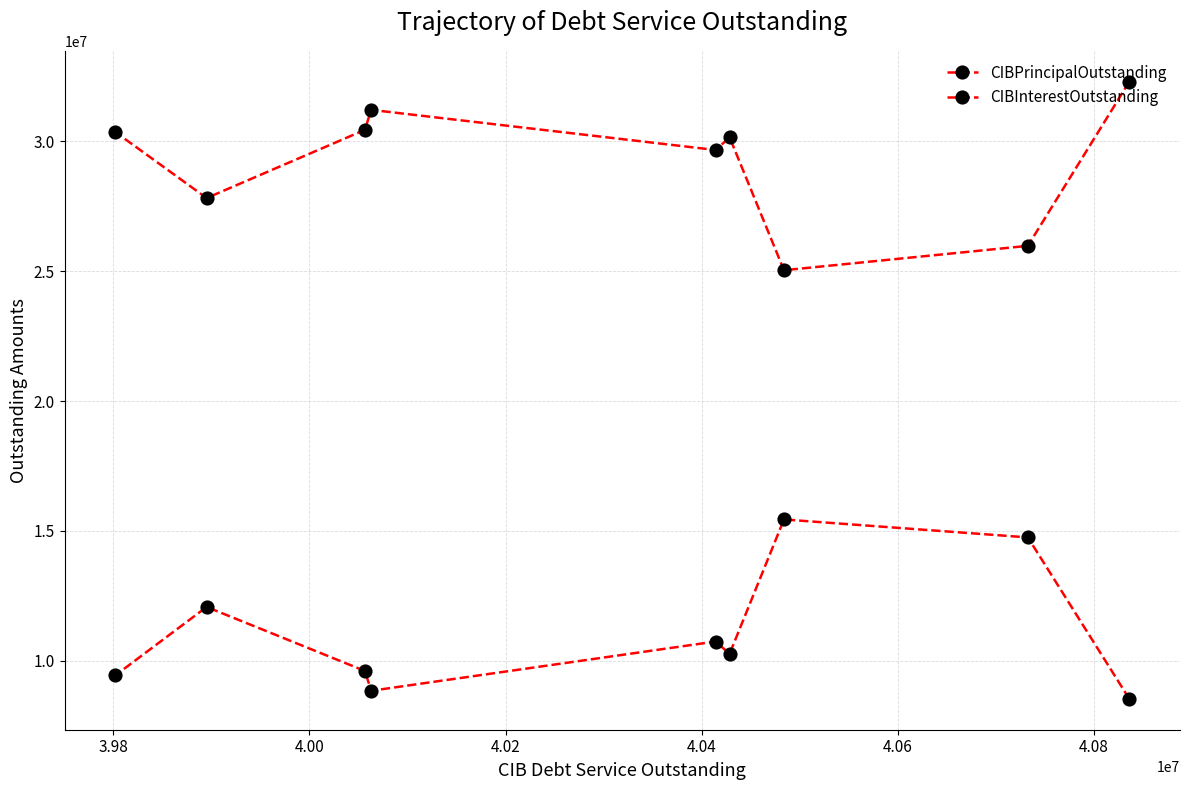

How many lines are shown in the chart?

2